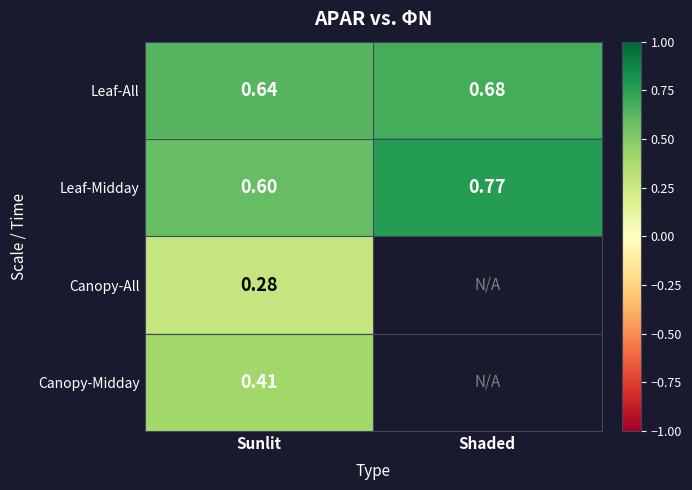

Is the value of Leaf-Midday at Shaded greater than the value of Leaf-All at Shaded?

Yes